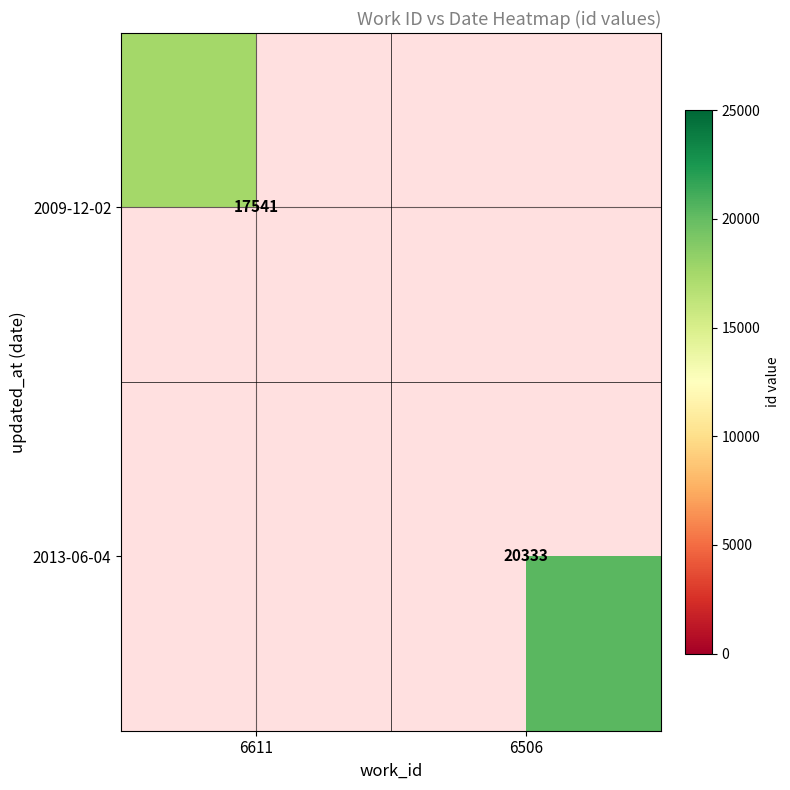

The value of 2013-06-04 at 6506 is 12856. True or false?

False